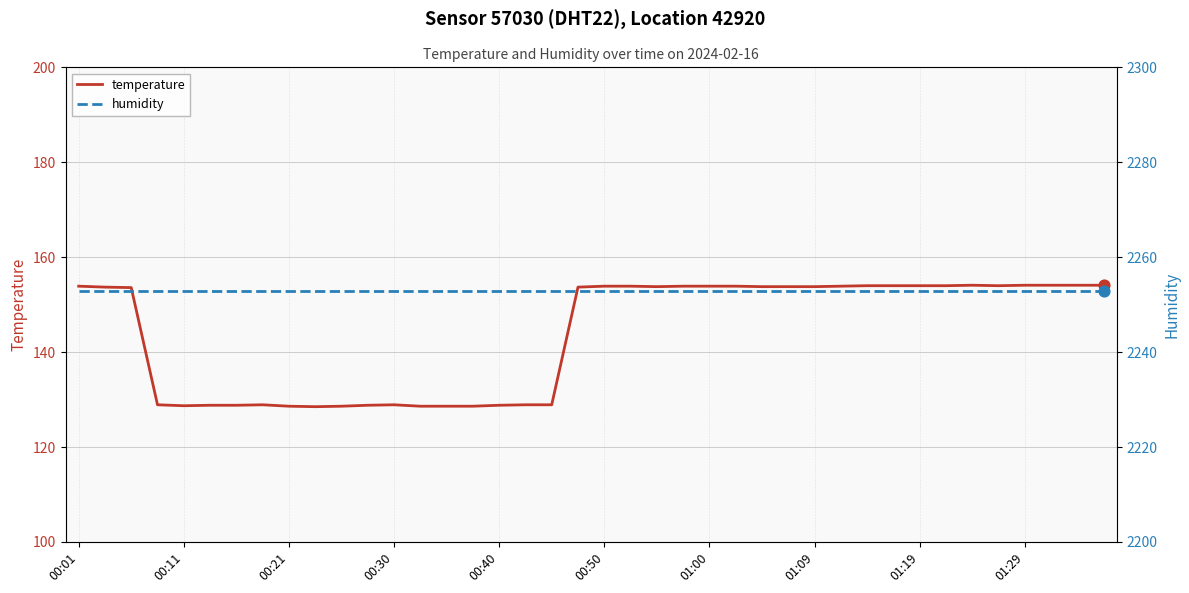

Which series contains the highest Y value?

humidity